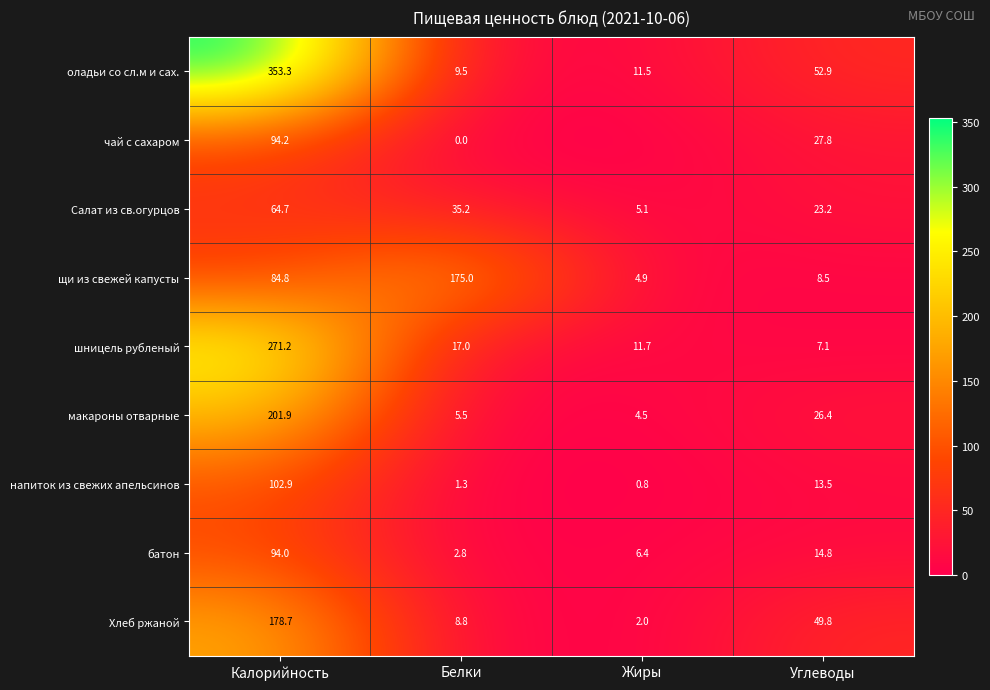

How many data points in Салат из св.огурцов are less than 35?

2